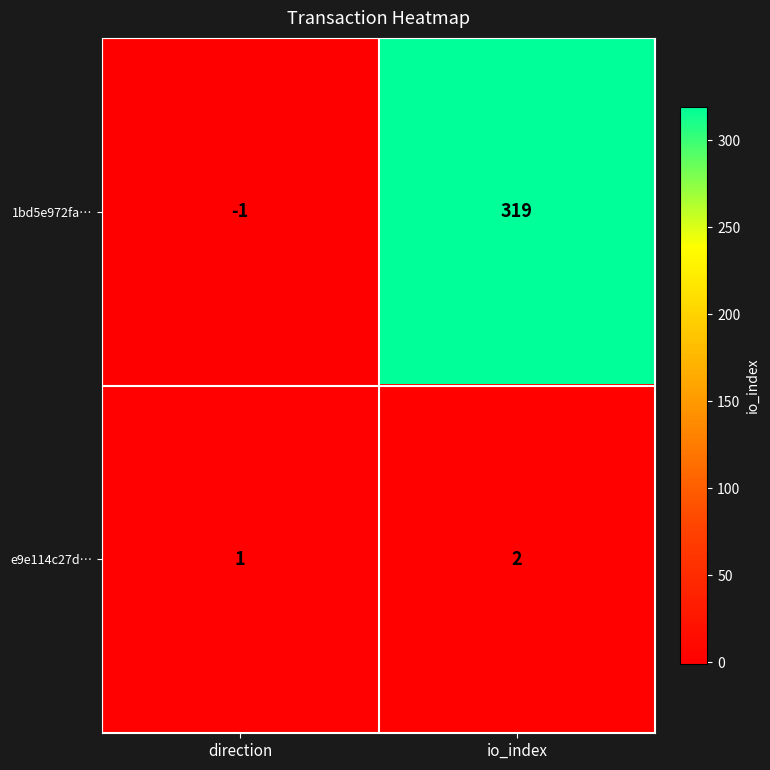

What is the difference between the highest and lowest values at io_index?

317